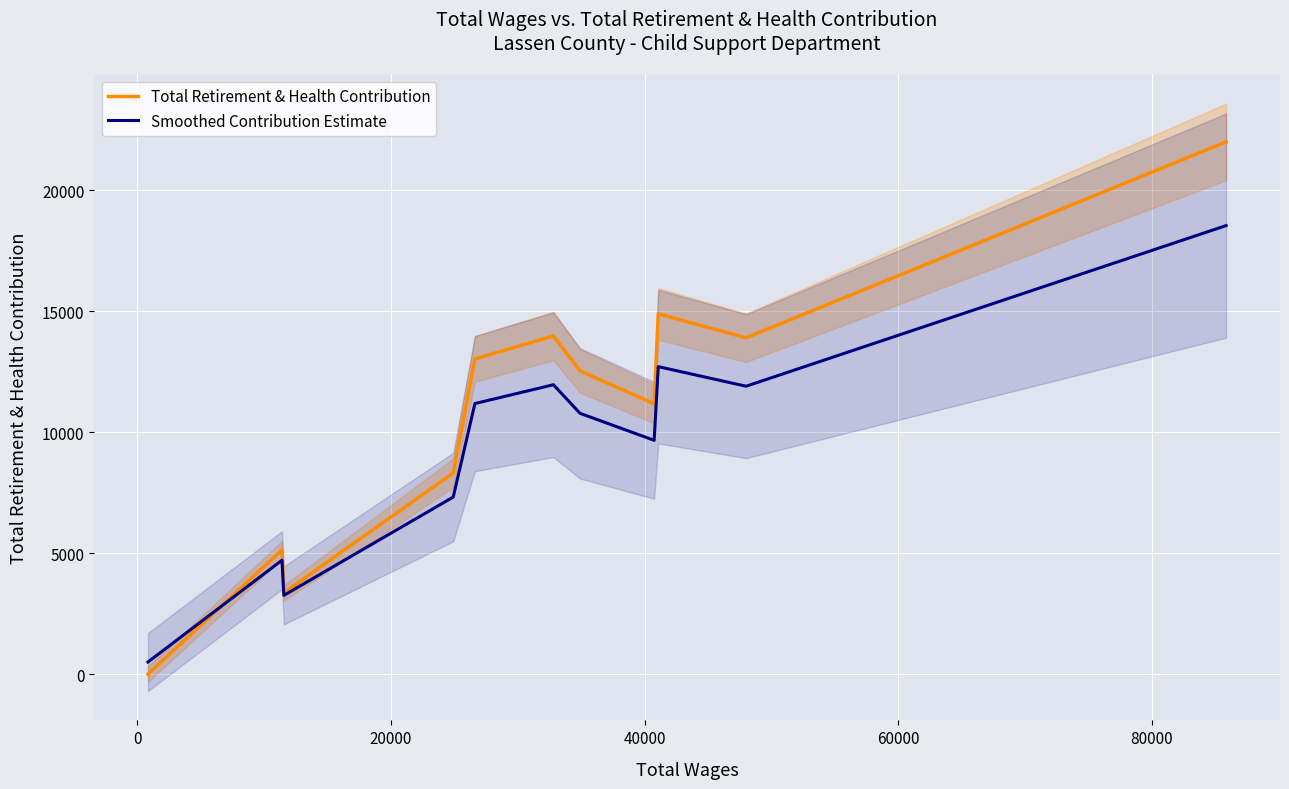

What is the maximum value shown in the chart?

21991.0